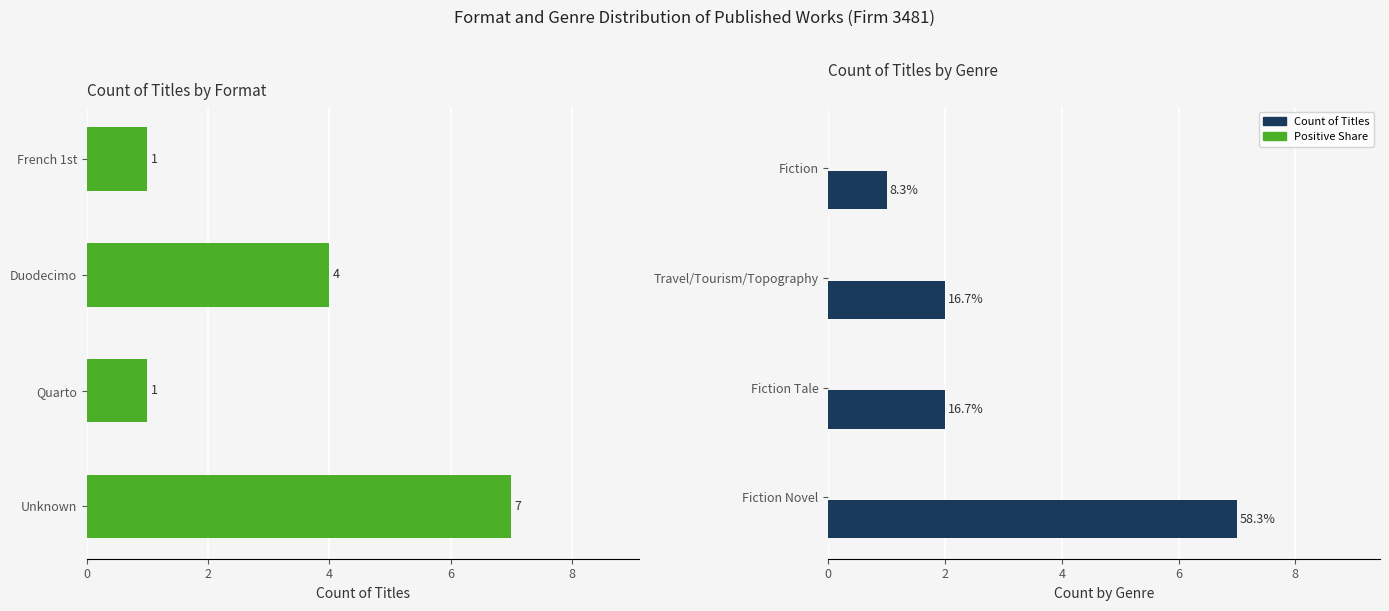

Are the bars grouped side by side (vs. stacked)?

Yes